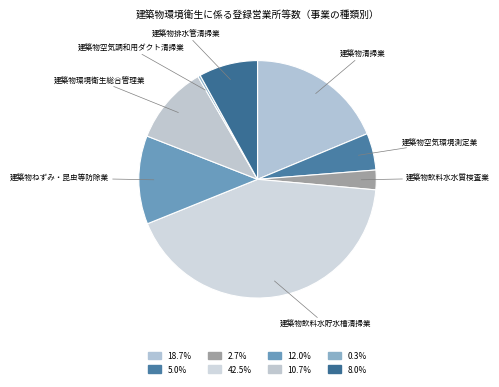

Does any single category account for the majority?

No